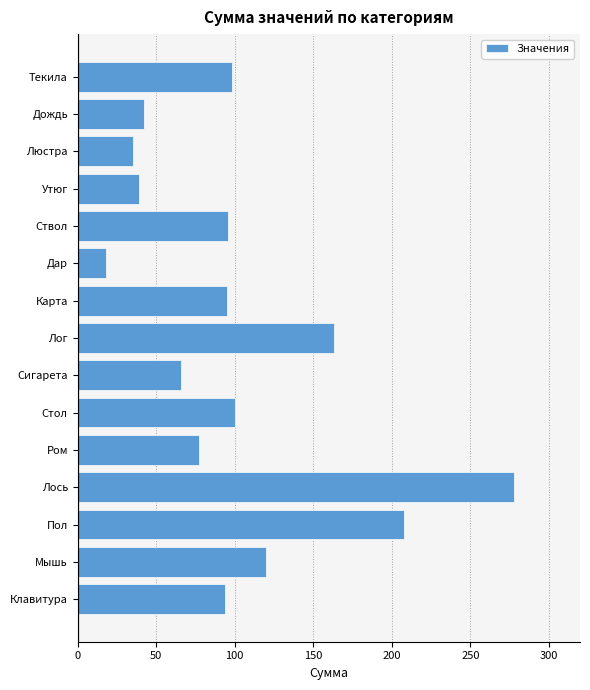

Which category has the highest value across all series?

Лось